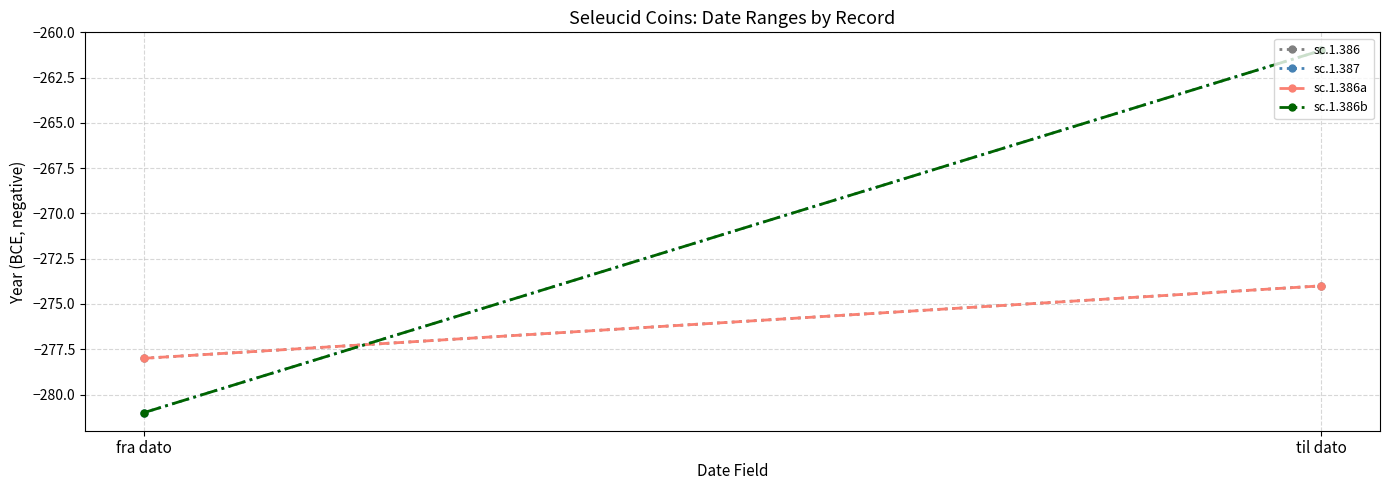

The sc.1.387 series shows -73 at fra dato. True or false?

False